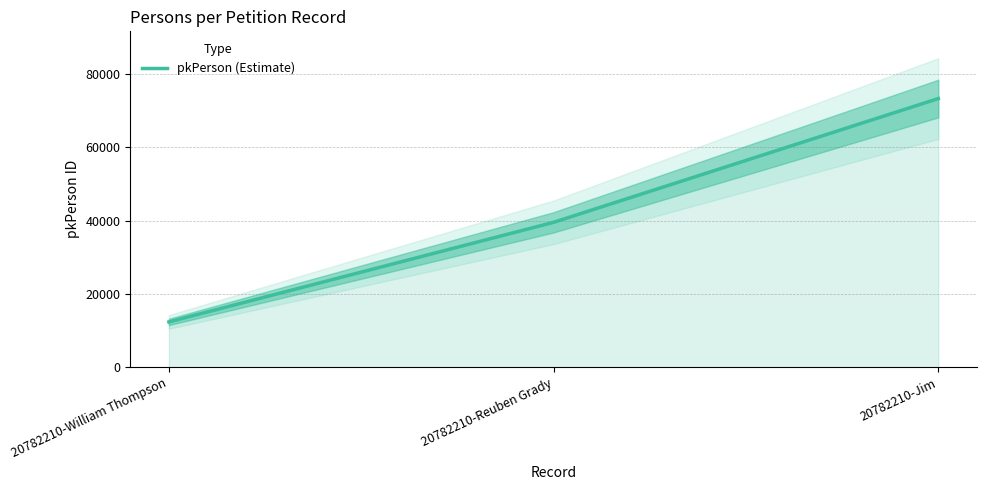

What position from the right is 20782210-Jim?

1